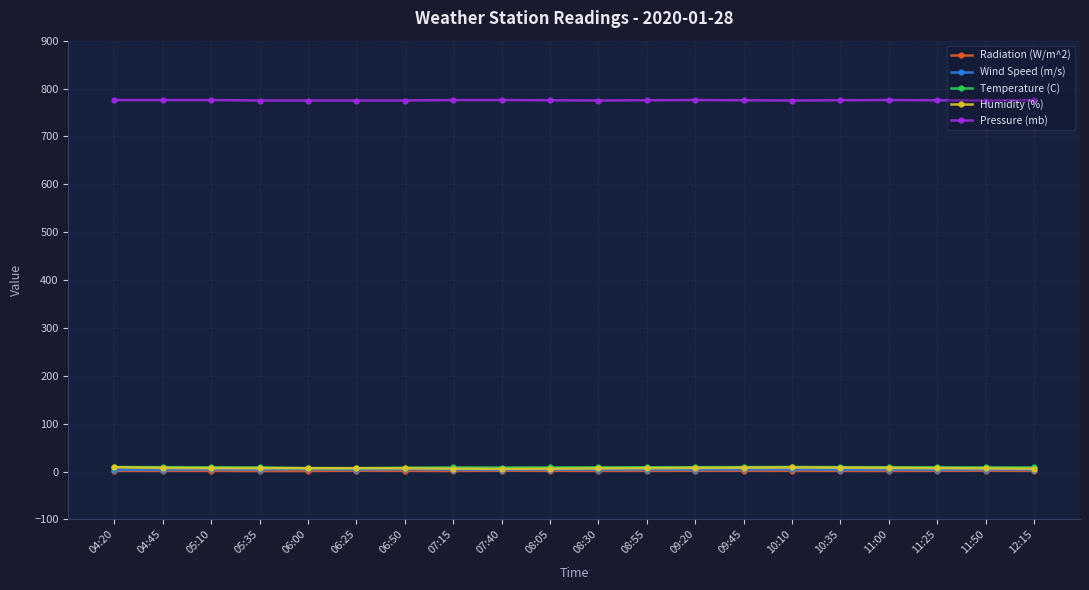

True or false: Radiation (W/m^2) has more than 0 points higher than both neighbors.

True